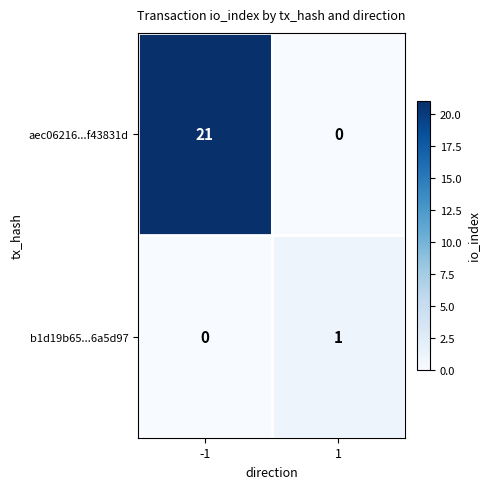

List the labels in order of aec06216...f43831d value, largest first.

-1, 1